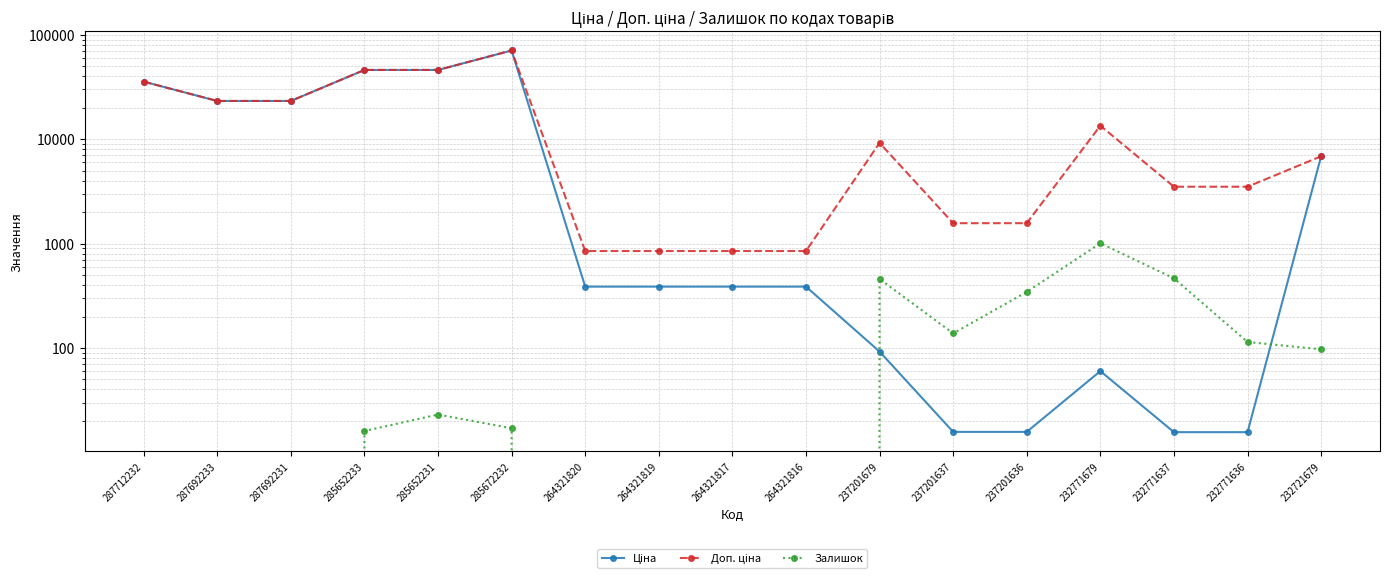

How many series are shown in this chart?

3